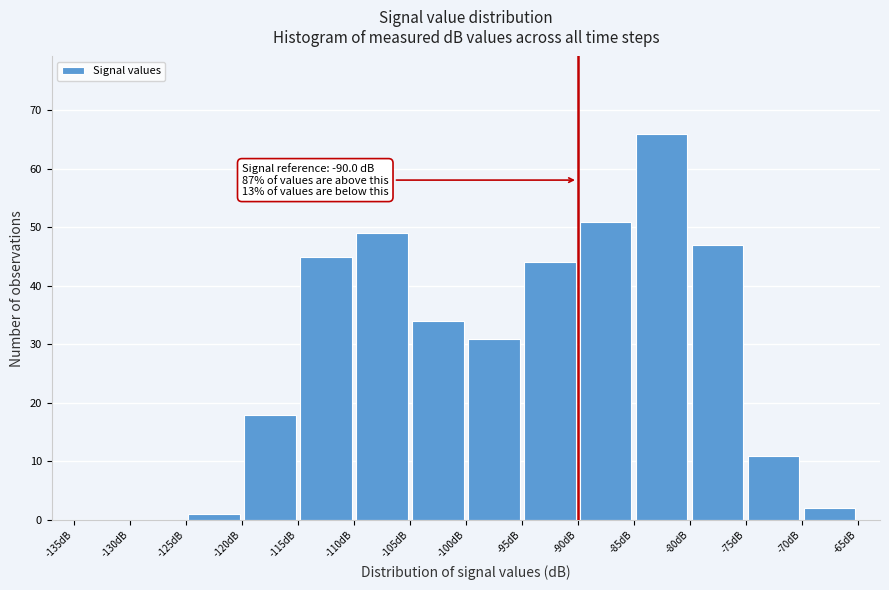

Over which range of the x-axis is the bar tallest?

-85 to -80